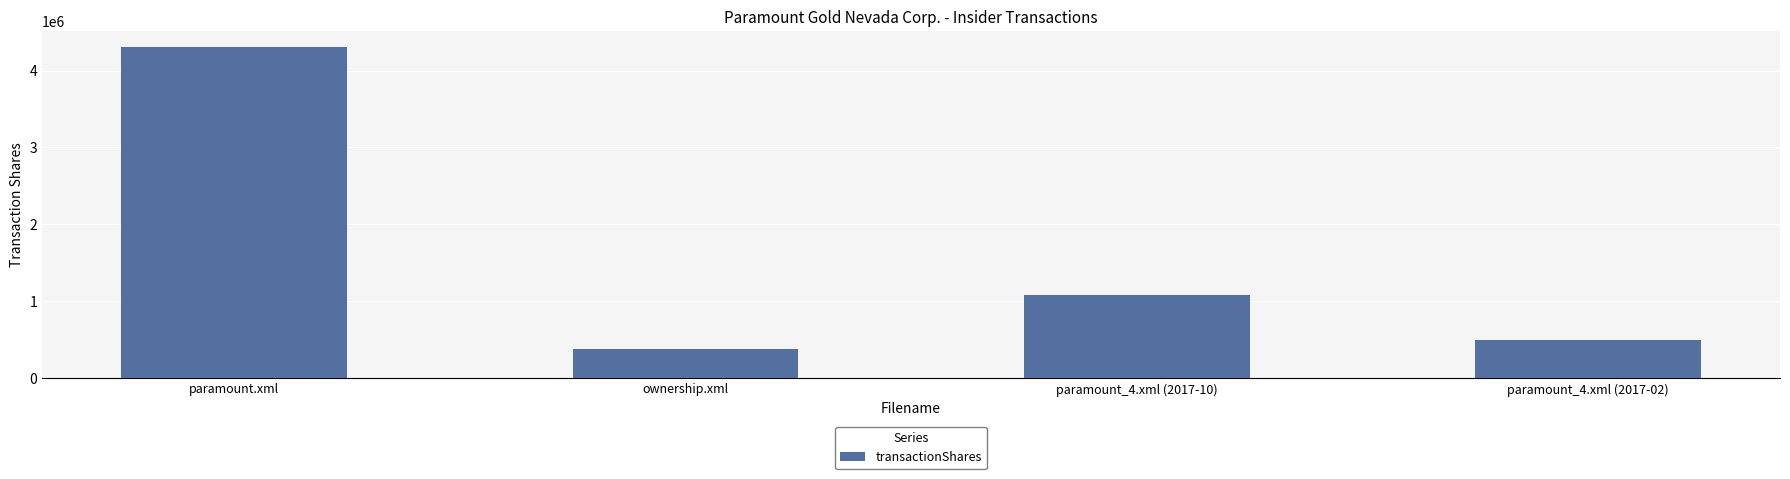

Where is the data nearest to the value 2340000?

paramount_4.xml (2017-10)